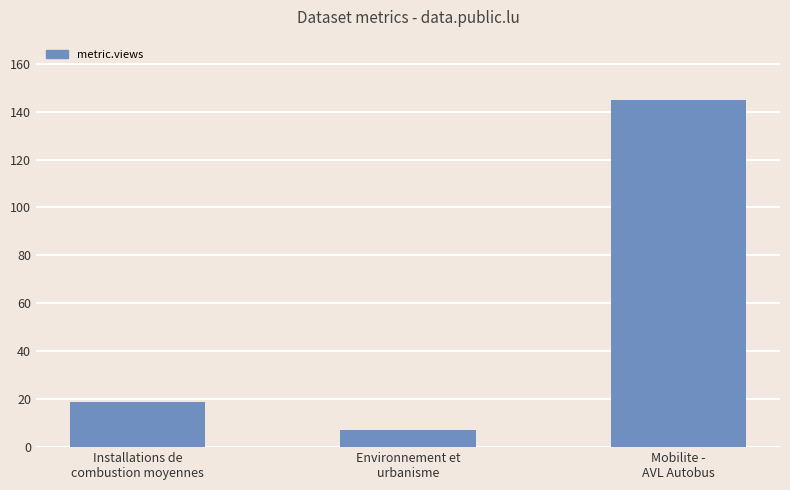

Reading left to right, list all the values displayed in this chart.

Installations de
combustion moyennes=19	Environnement et
urbanisme=7	Mobilite -
AVL Autobus=145